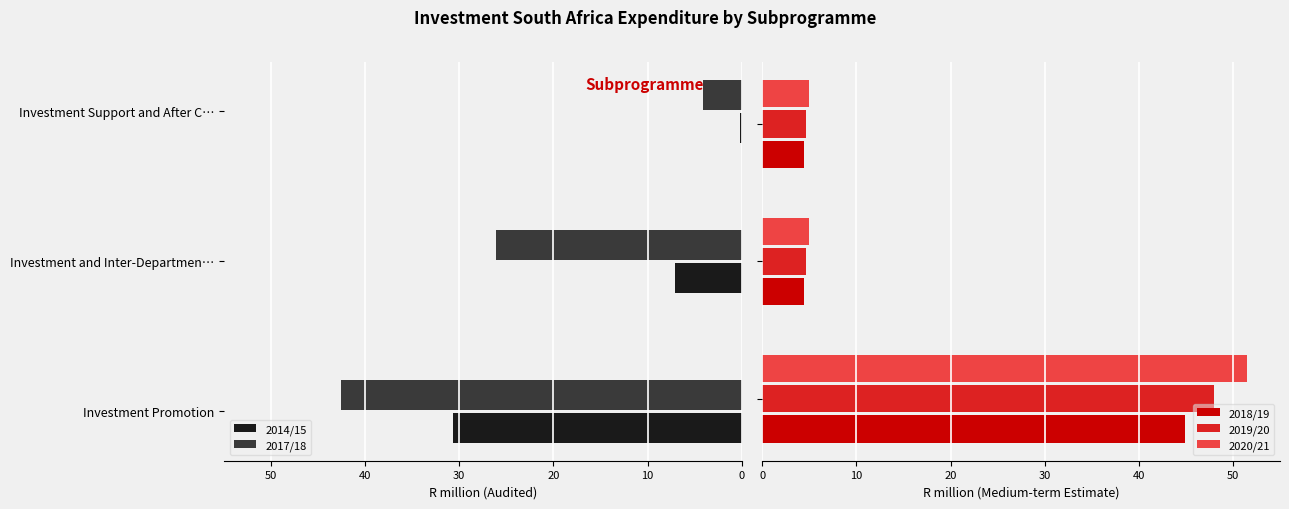

What is the average value of the 2019/20 series?

19.1